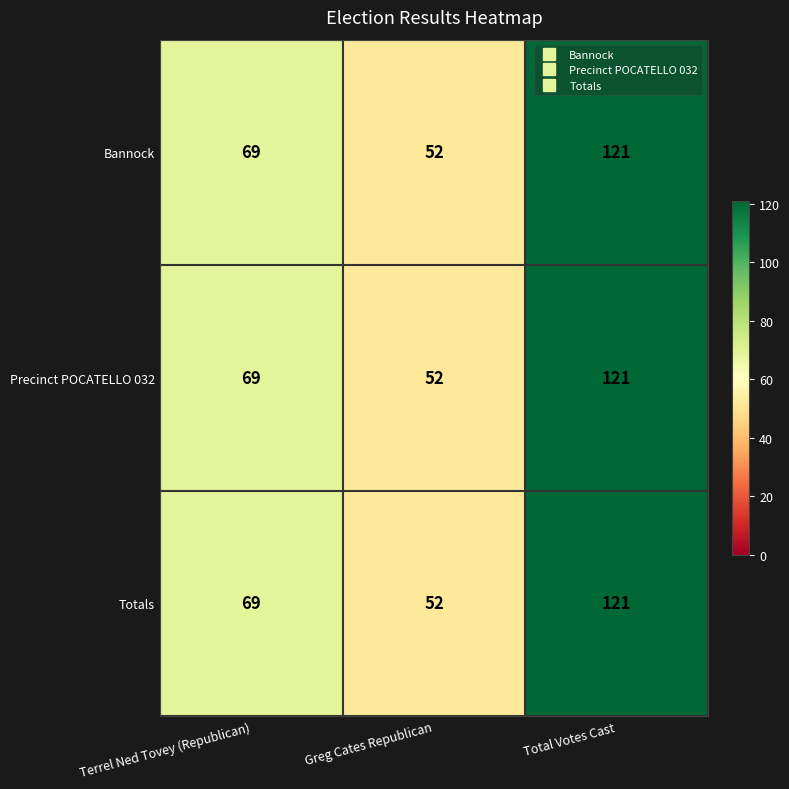

List the labels in order of Bannock value, largest first.

Total Votes Cast, Terrel Ned Tovey (Republican), Greg Cates Republican